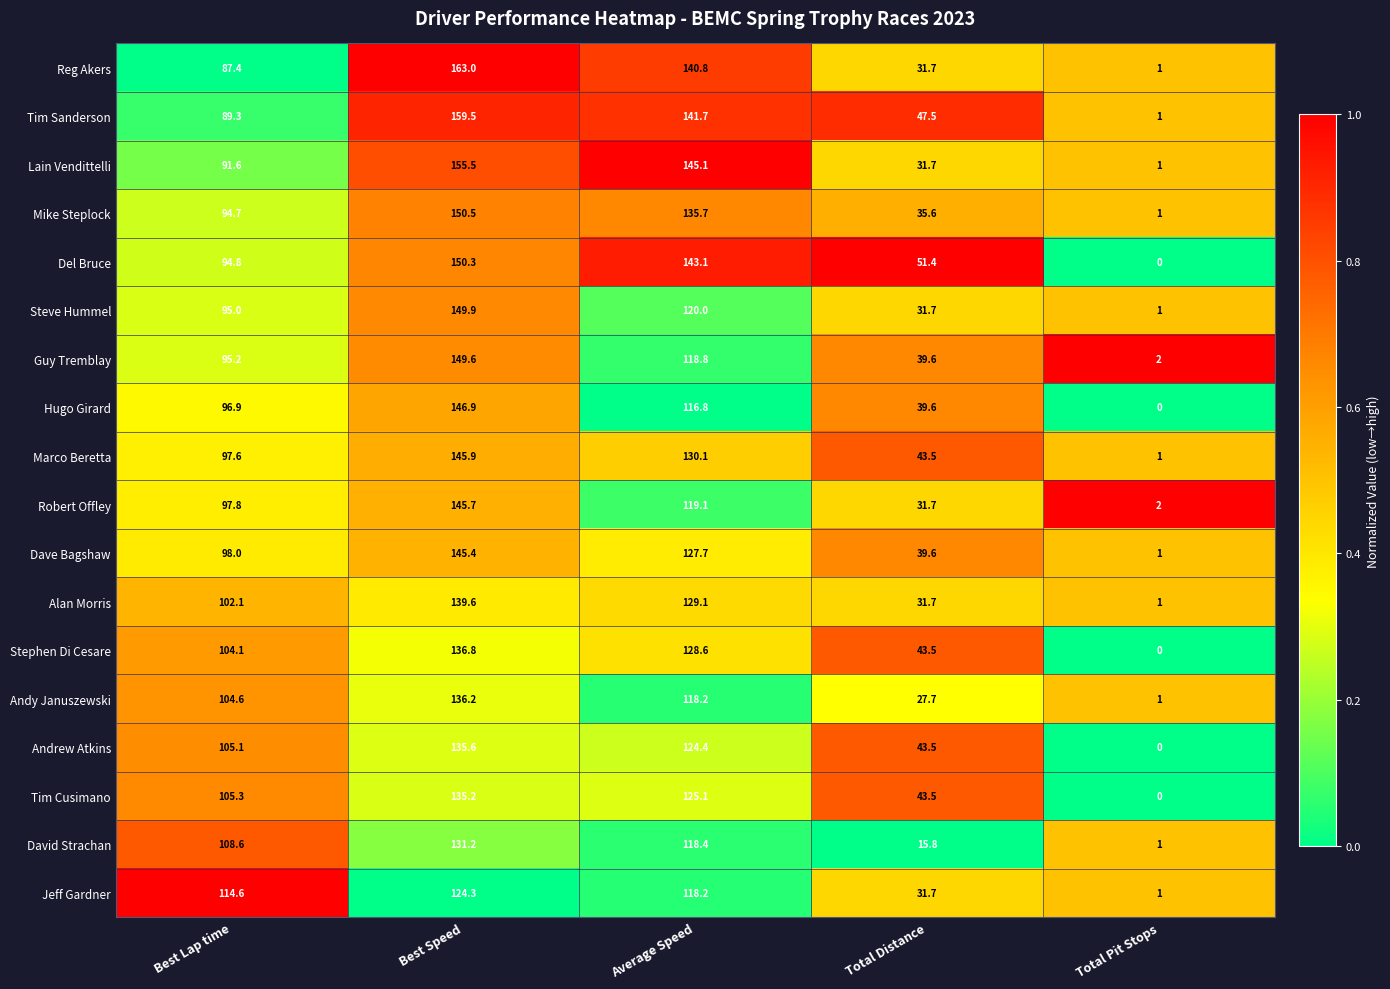

What is the difference between the highest and lowest values at Total Distance?

35.6